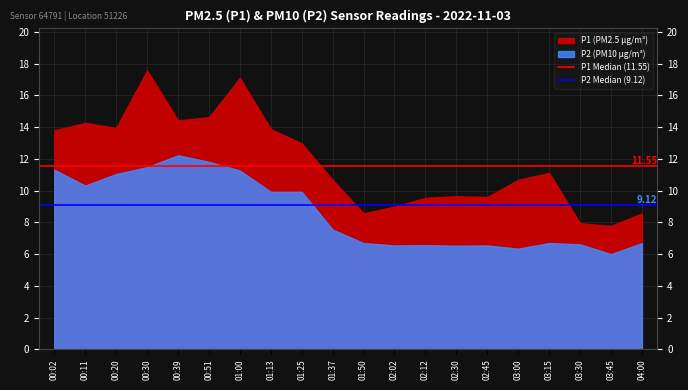

What is the spread (max minus min) of values at 00:02?

2.4